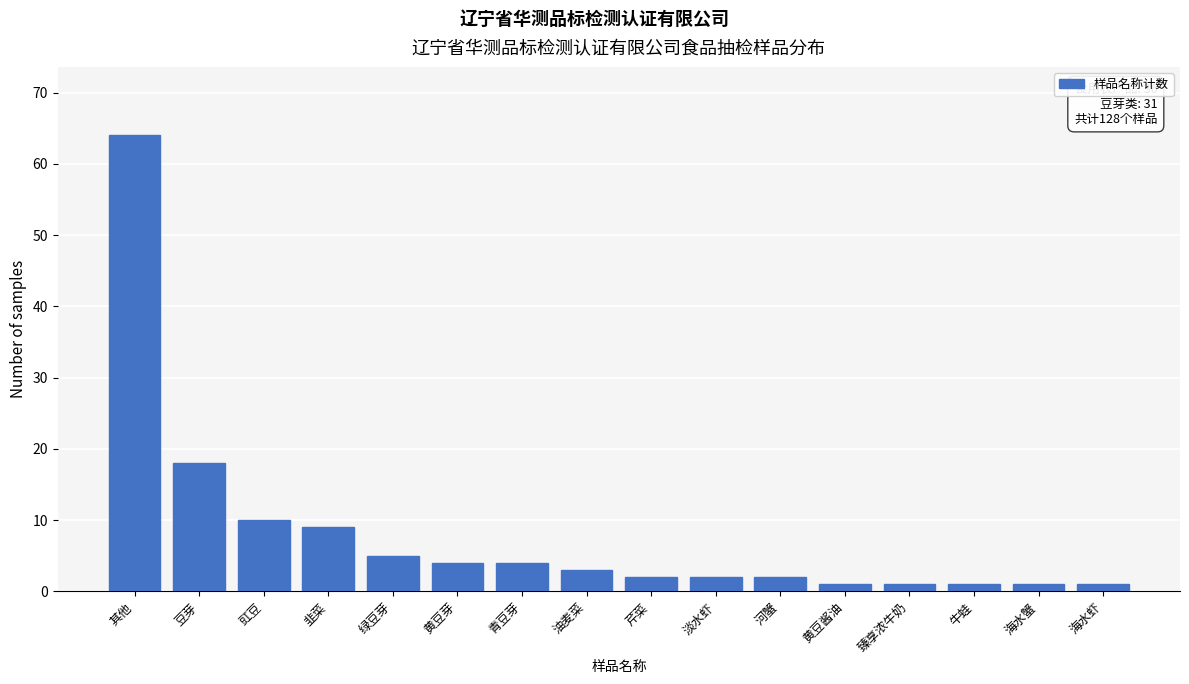

Reading left to right, list all the values displayed in this chart.

64	18	10	9	5	4	4	3	2	2	2	1	1	1	1	1